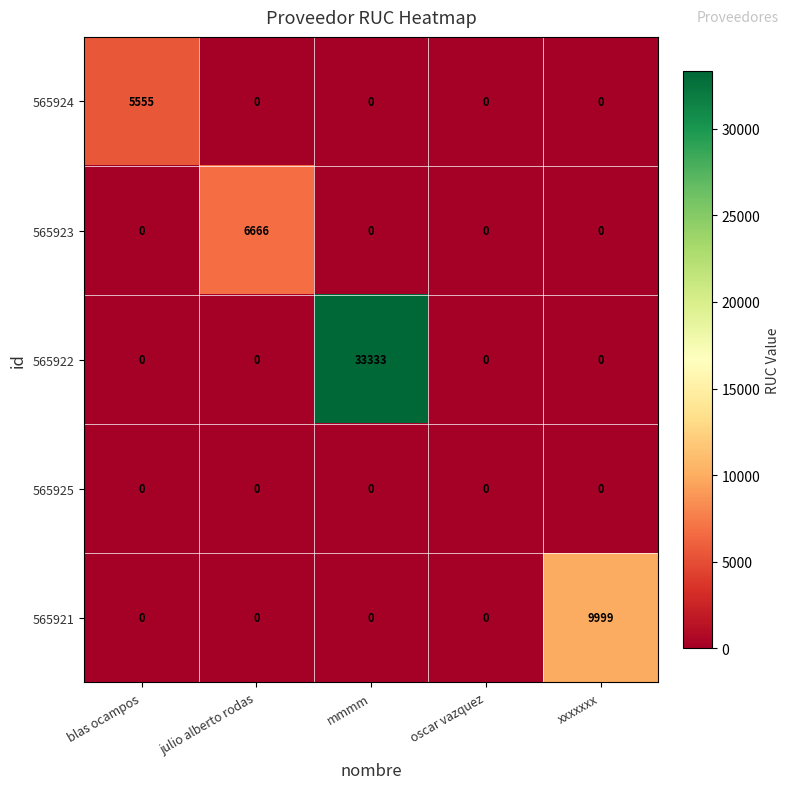

The value of 565924 at mmmm is 0. True or false?

True